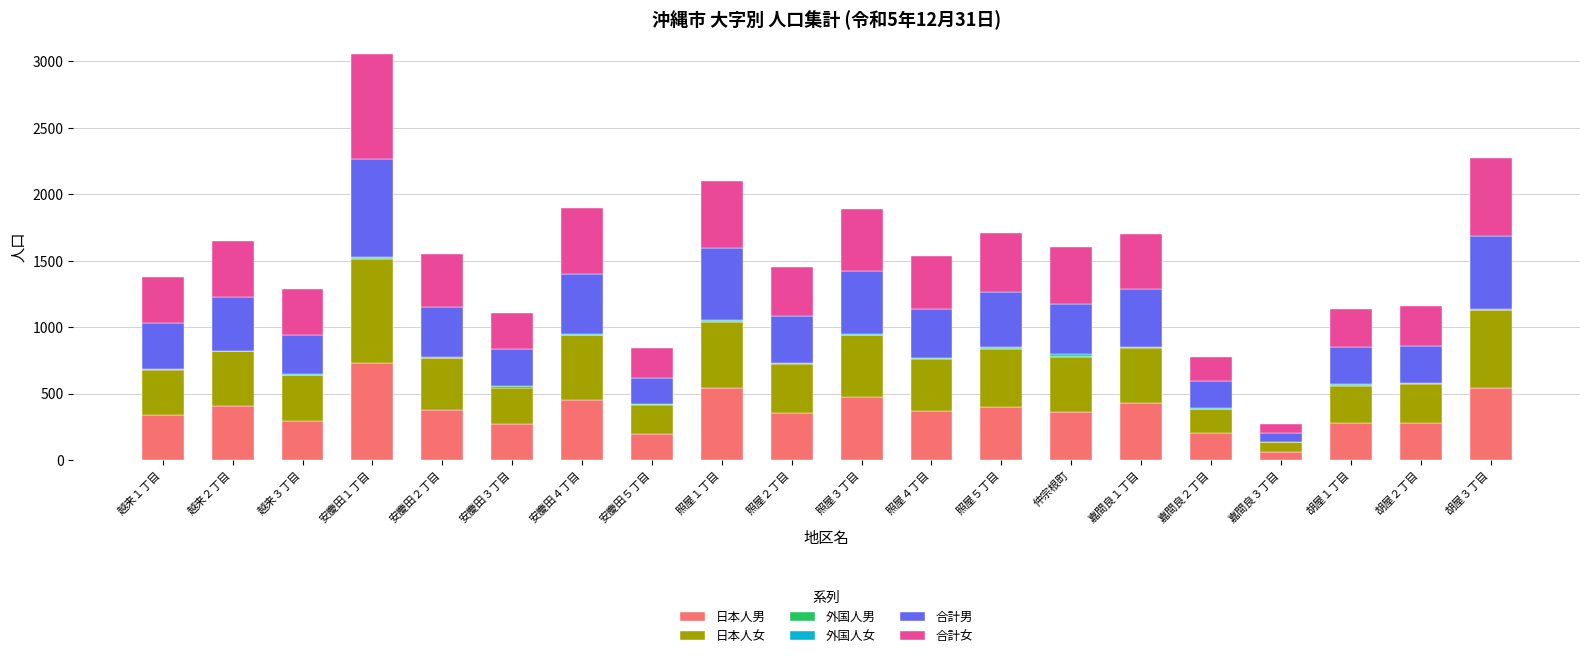

The value of 日本人男 at 照屋５丁目 is 402. True or false?

True